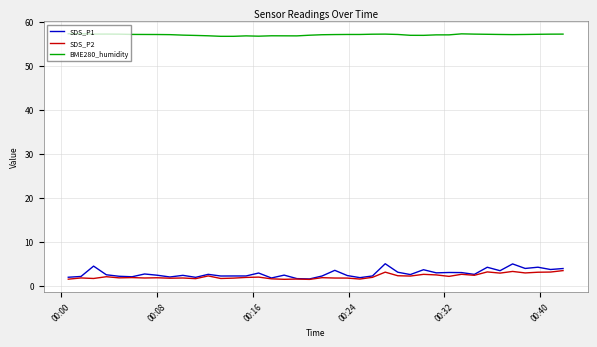

True or false: SDS_P1 and BME280_humidity intersect in this chart.

False